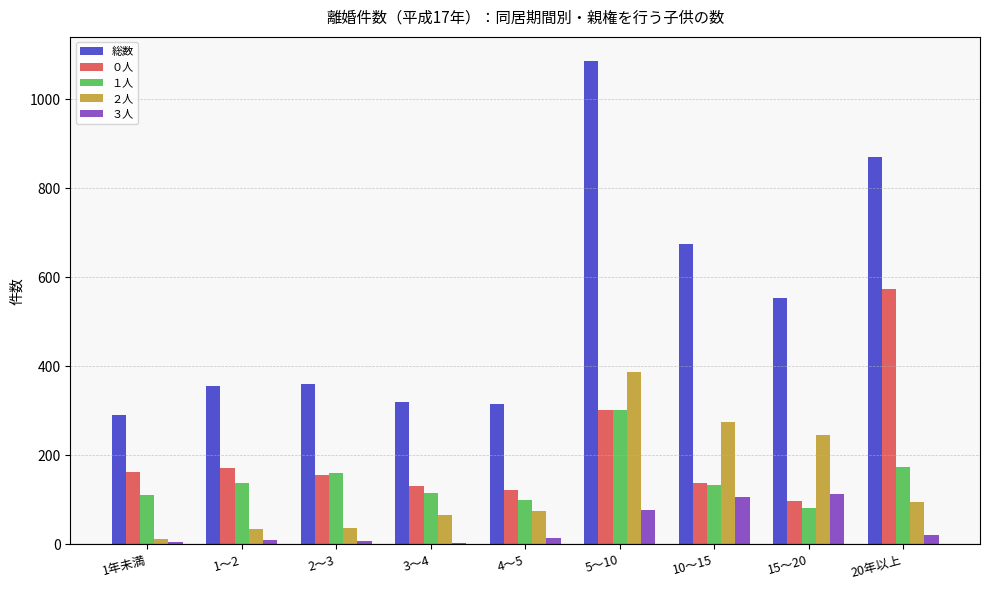

Read the １人 value at 4～5, to the nearest 50.

100